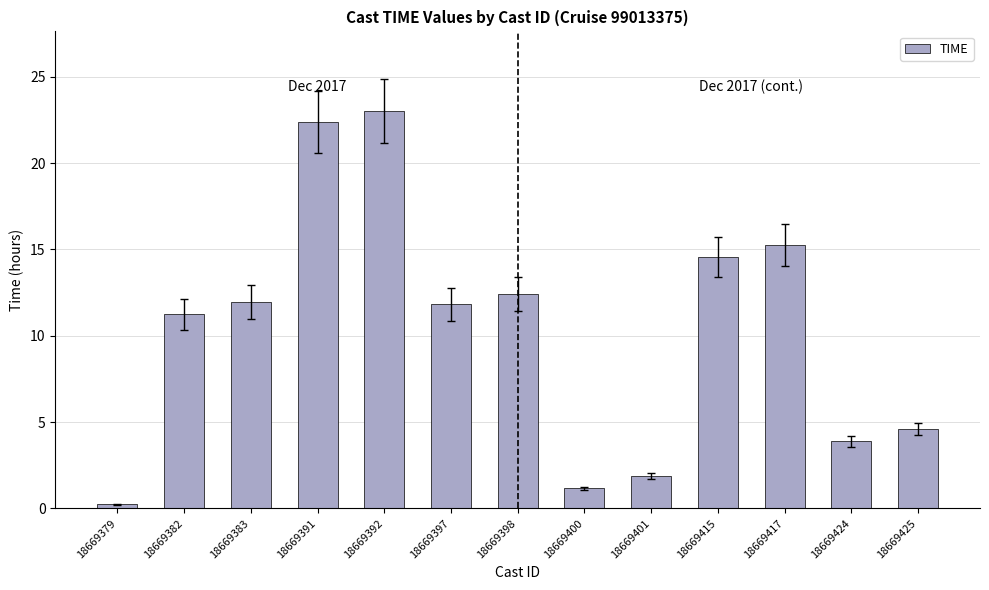

What is the average value?

10.3